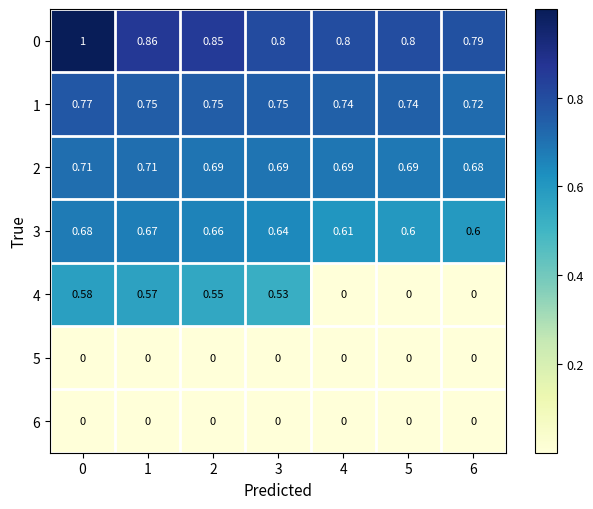

Is the value of 0 at 3 greater than the value of 2 at 2?

Yes